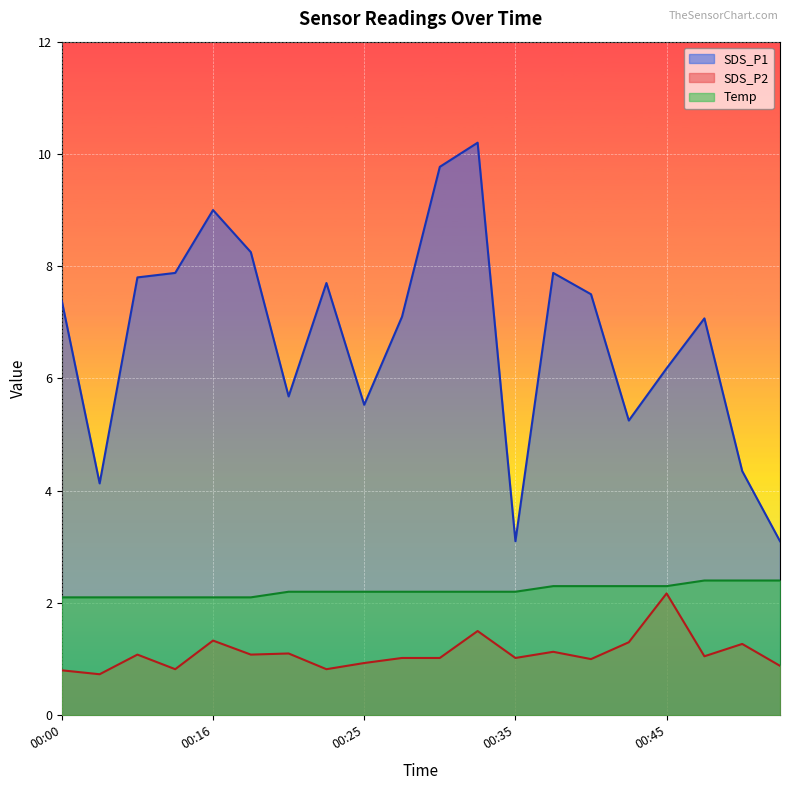

Where is the first local minimum for SDS_P2?

00:03